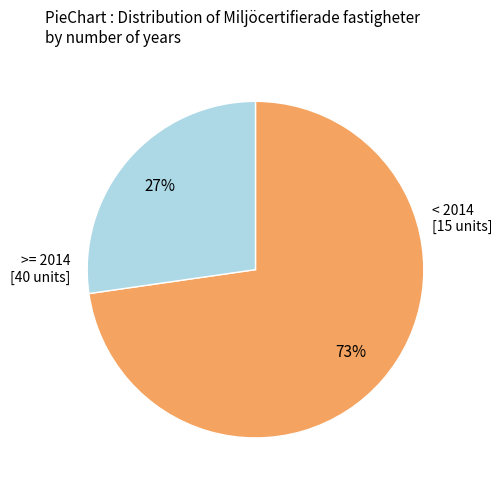

Is there any slice that represents more than half of the pie?

Yes